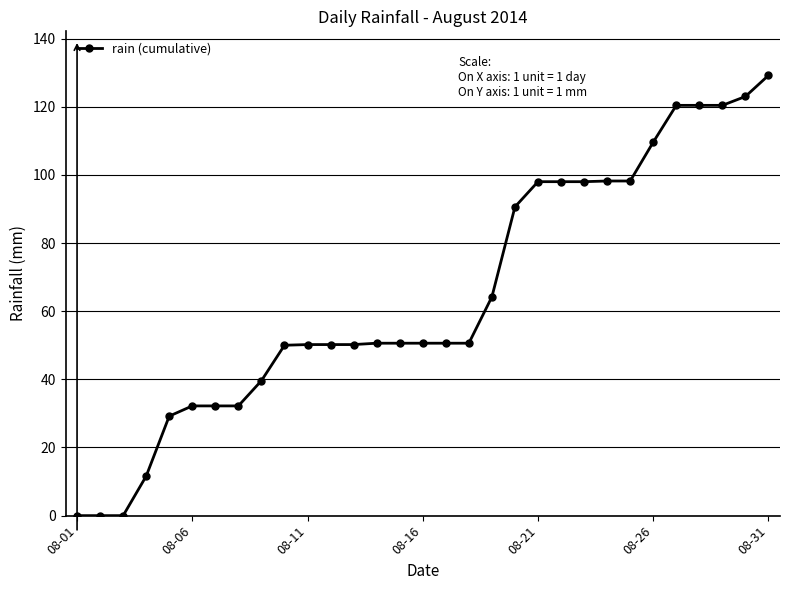

What is the value of the 21st point from the left?

98.0